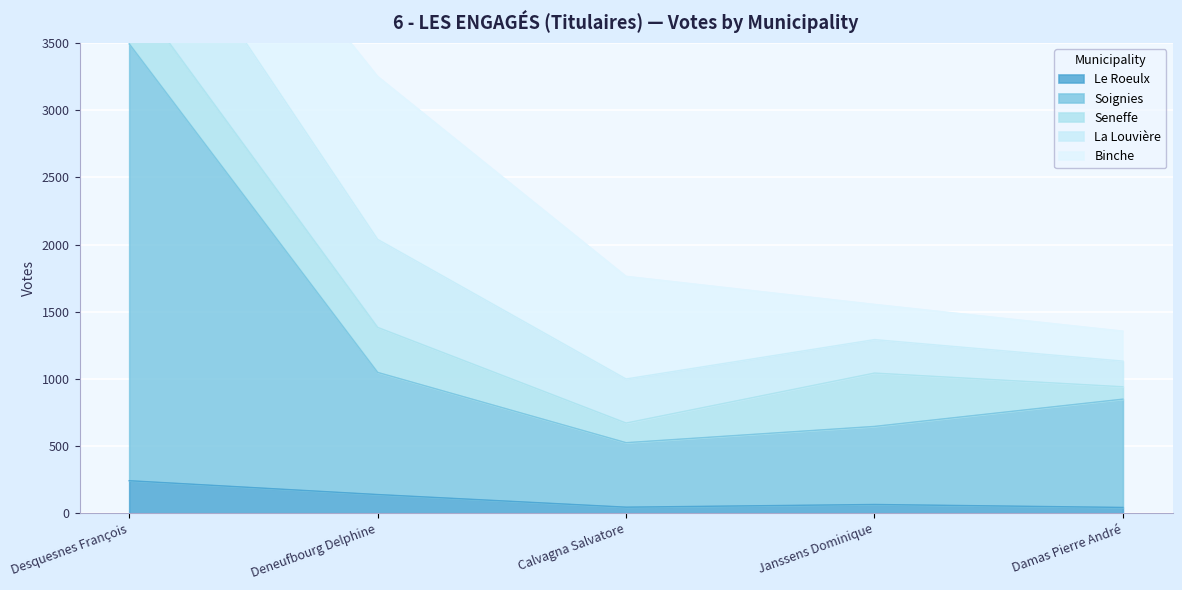

What position from the right is Janssens Dominique?

2